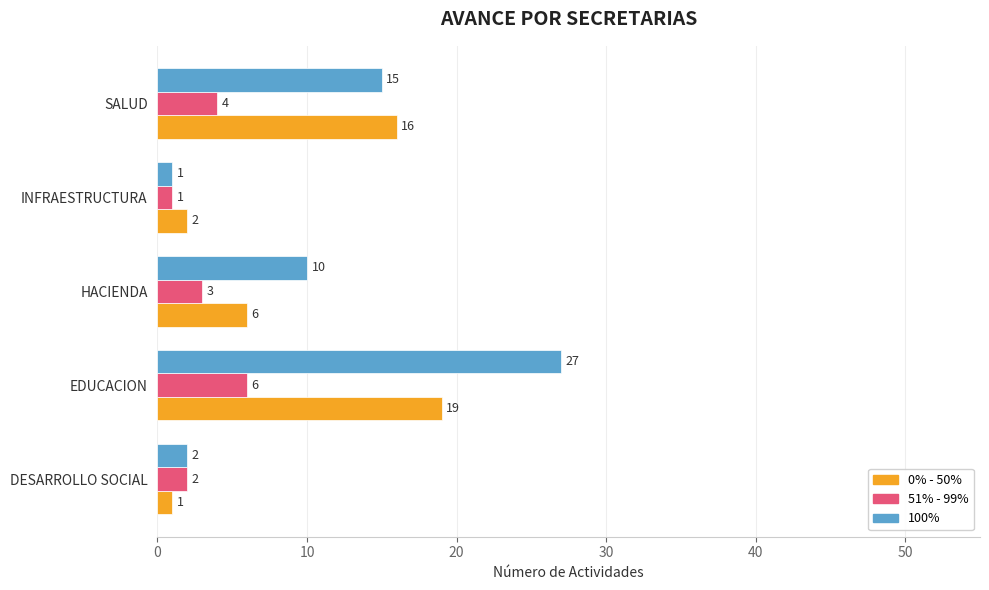

What is the difference between the maximum and minimum values in the 100% series?

26